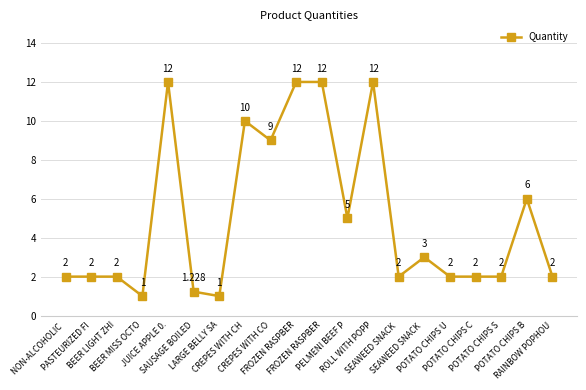

What is the value of the 18th point from the left?

2.0